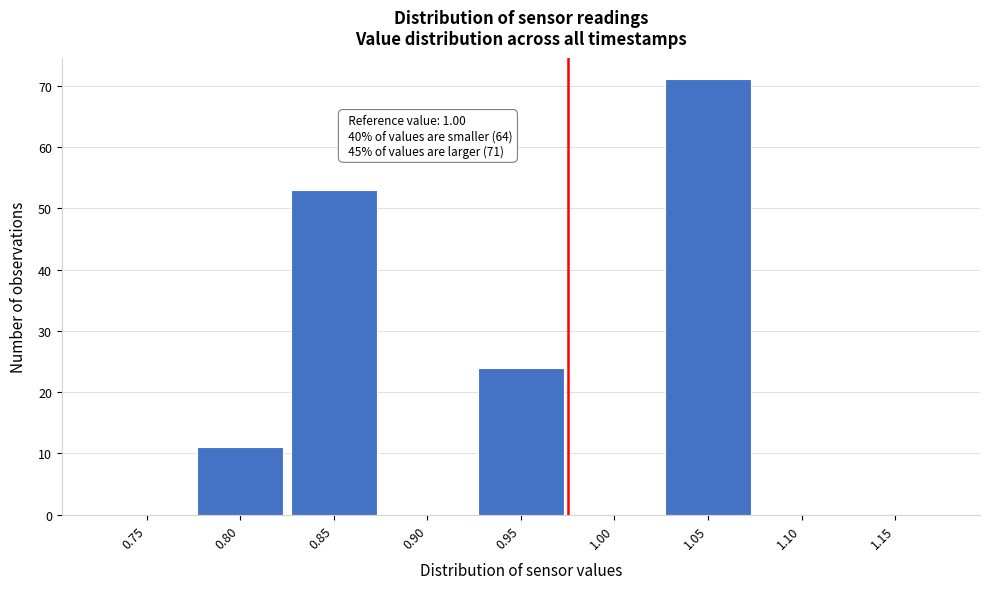

Reading right to left, extract all data points from this chart.

1.15=0	1.10=0	1.05=71	1.00=0	0.95=24	0.90=0	0.85=53	0.80=11	0.75=0